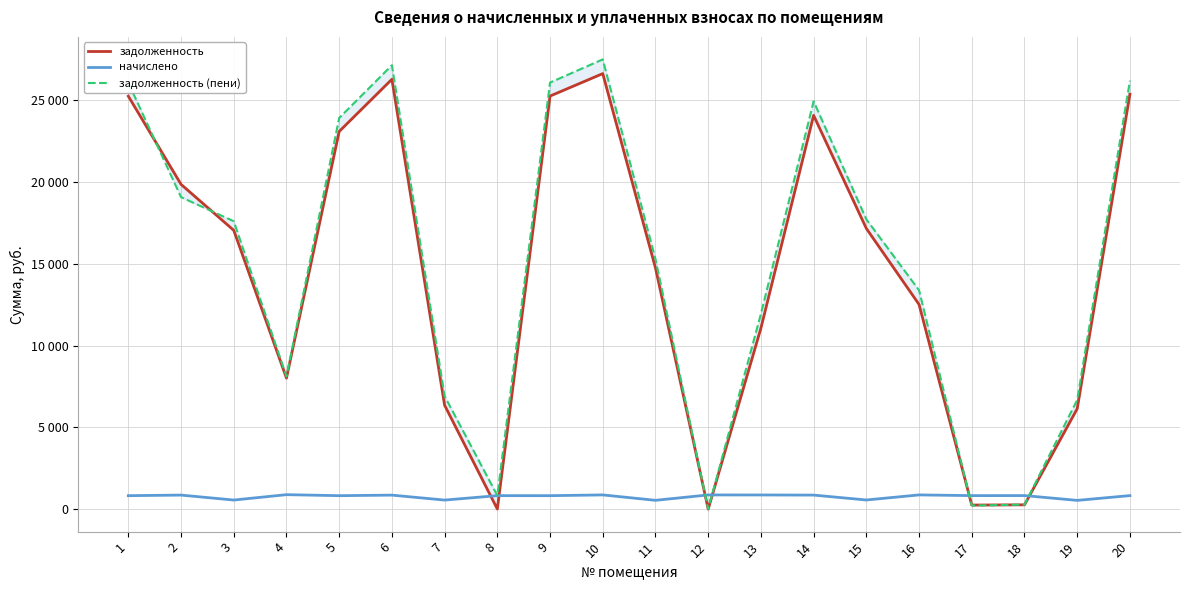

Between 6 and 18, which series saw the biggest shift?

задолженность (пени)